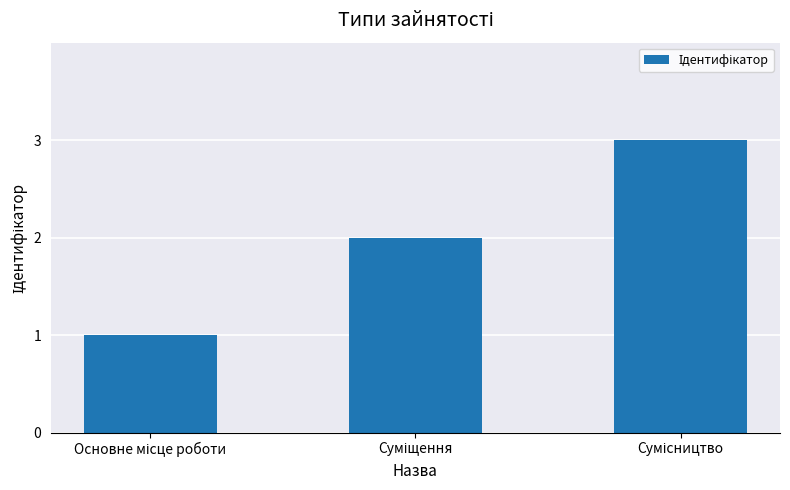

What is the difference between the maximum and second lowest values?

1